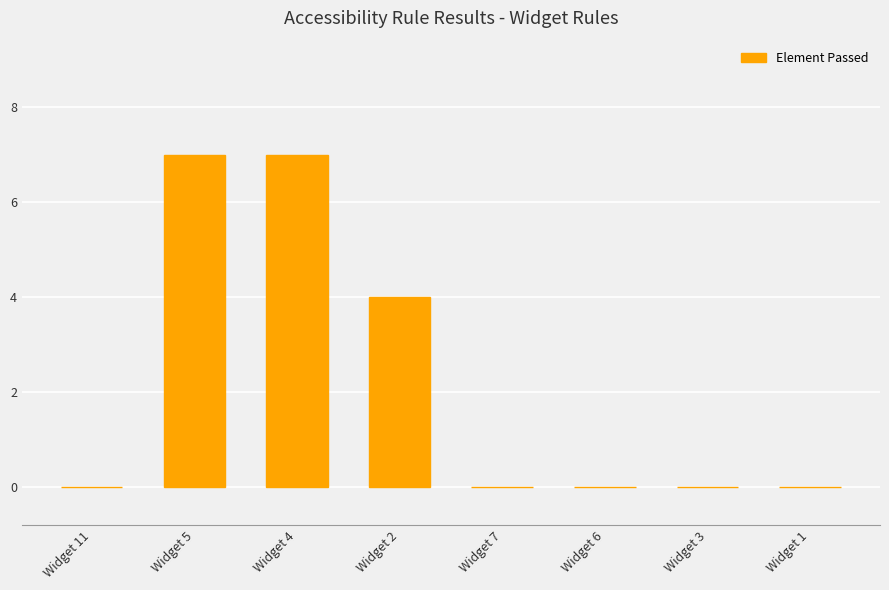

What is the sum of the values at Widget 3 and Widget 5?

7